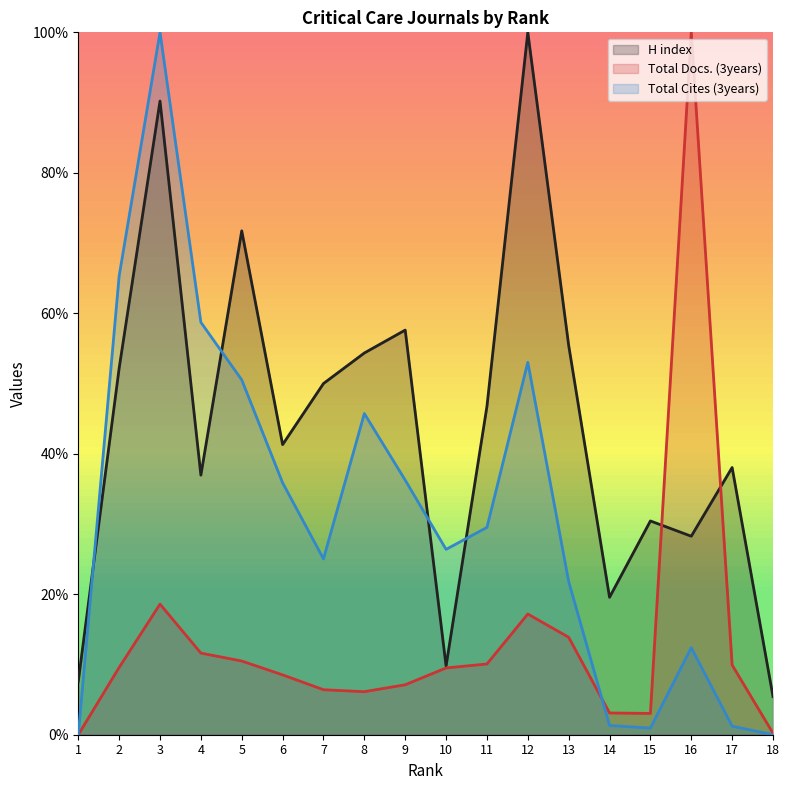

Count the number of categories in the chart.

18